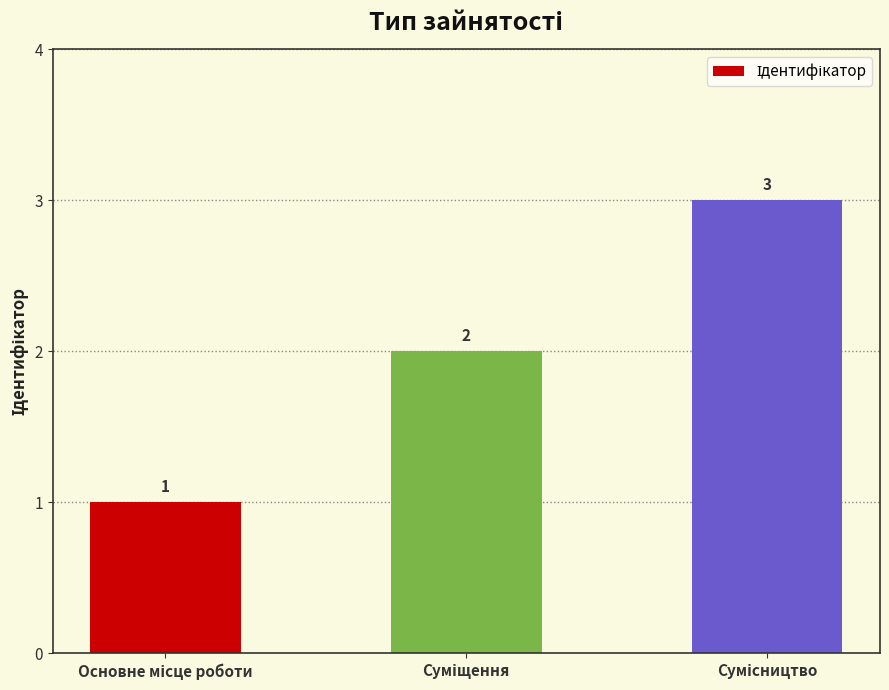

What is the value of the 3rd bar from the left?

3